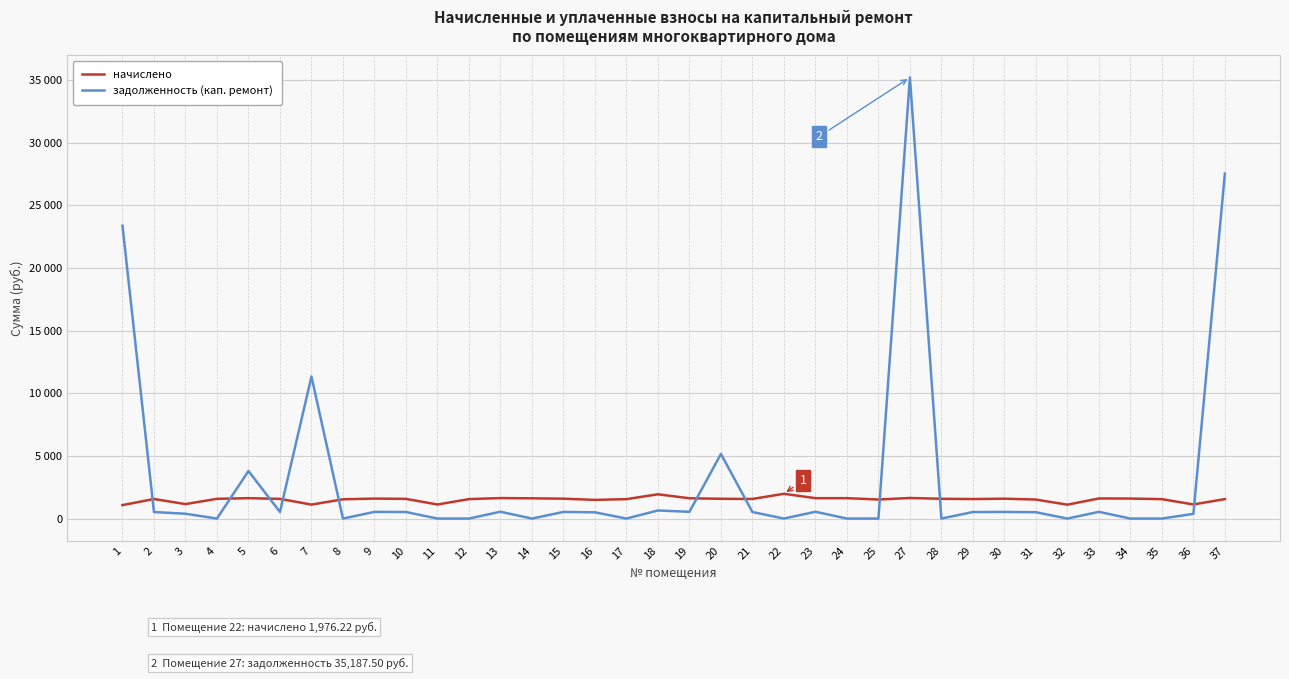

What are all the series names shown in the legend?

начислено, задолженность (кап. ремонт)